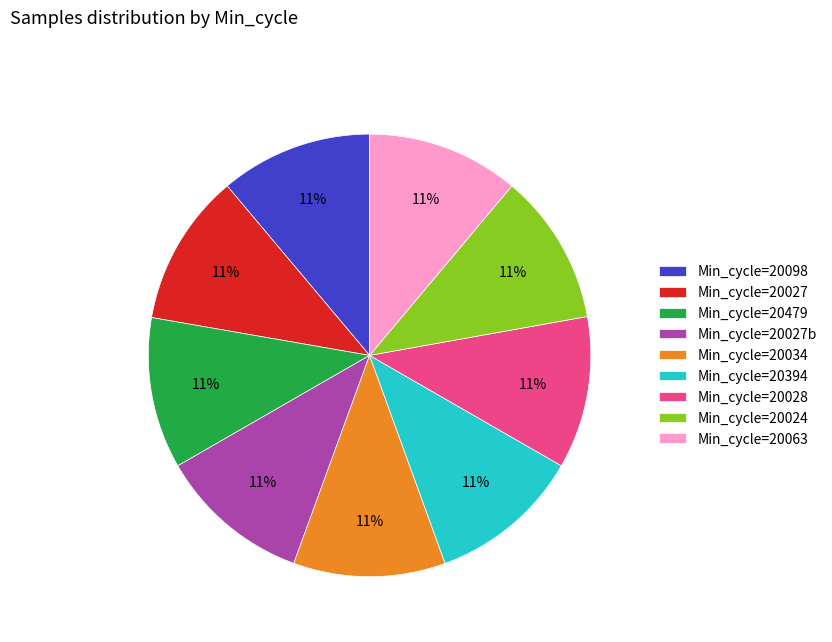

Does any single category account for the majority?

No